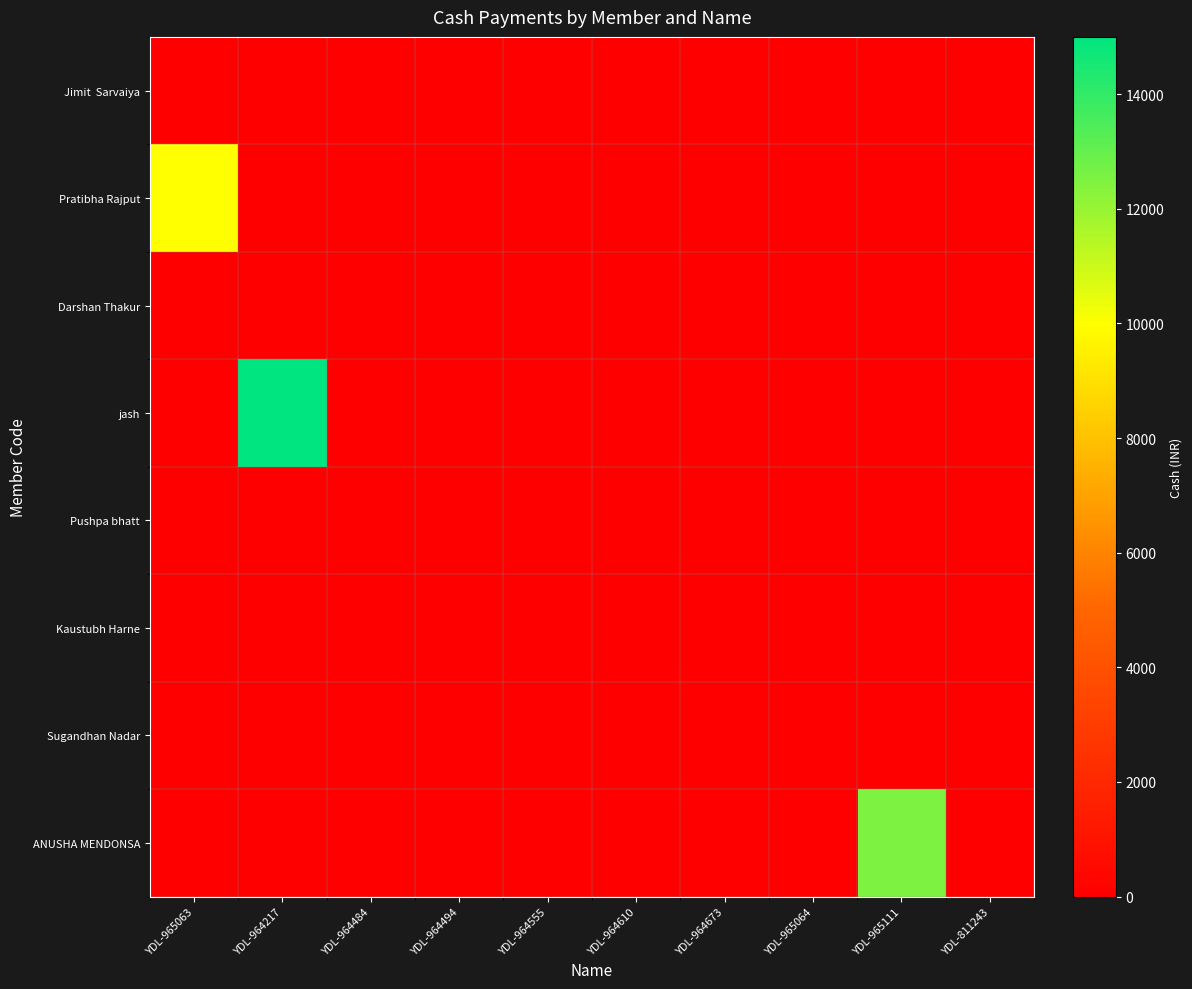

List the series in order of their peak value, highest first.

jash, ANUSHA MENDONSA, Pratibha Rajput, Kaustubh Harne, Jimit Sarvaiya, Darshan Thakur, Pushpa bhatt, Sugandhan Nadar